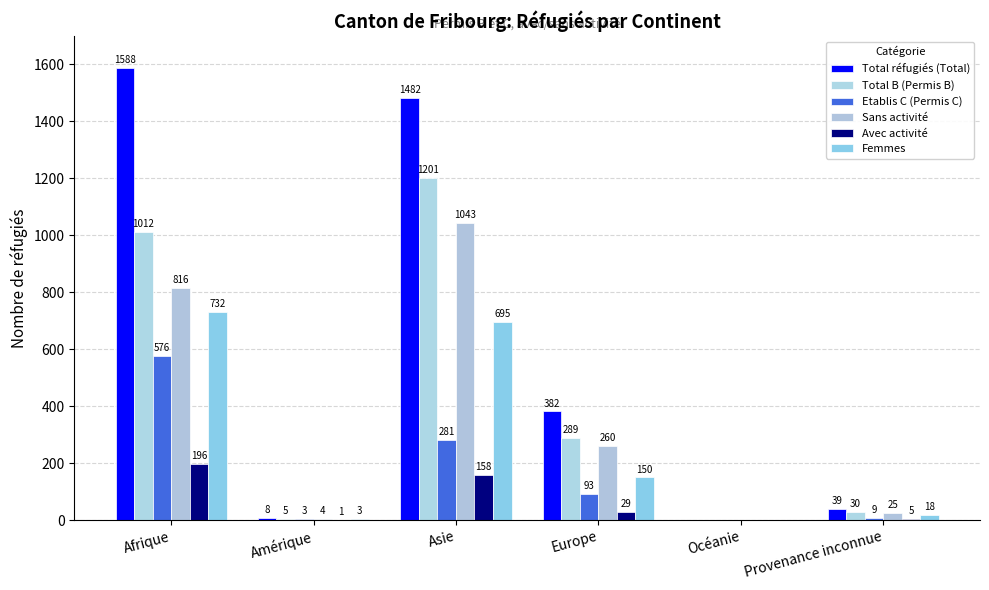

Does the chart contain stacked bars?

No